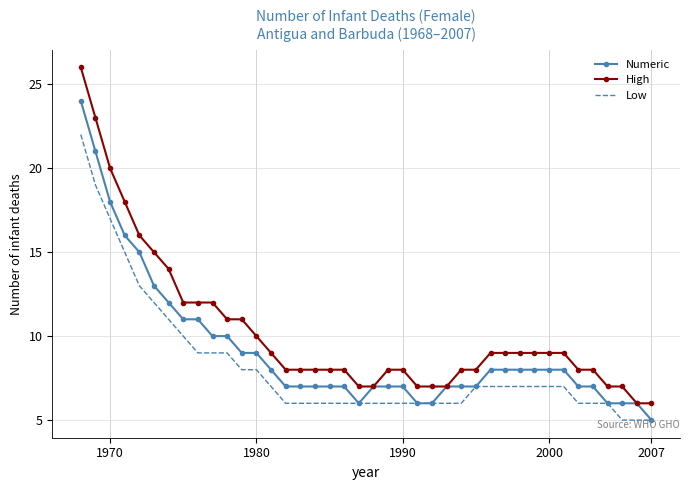

What is the maximum value for Low?

22